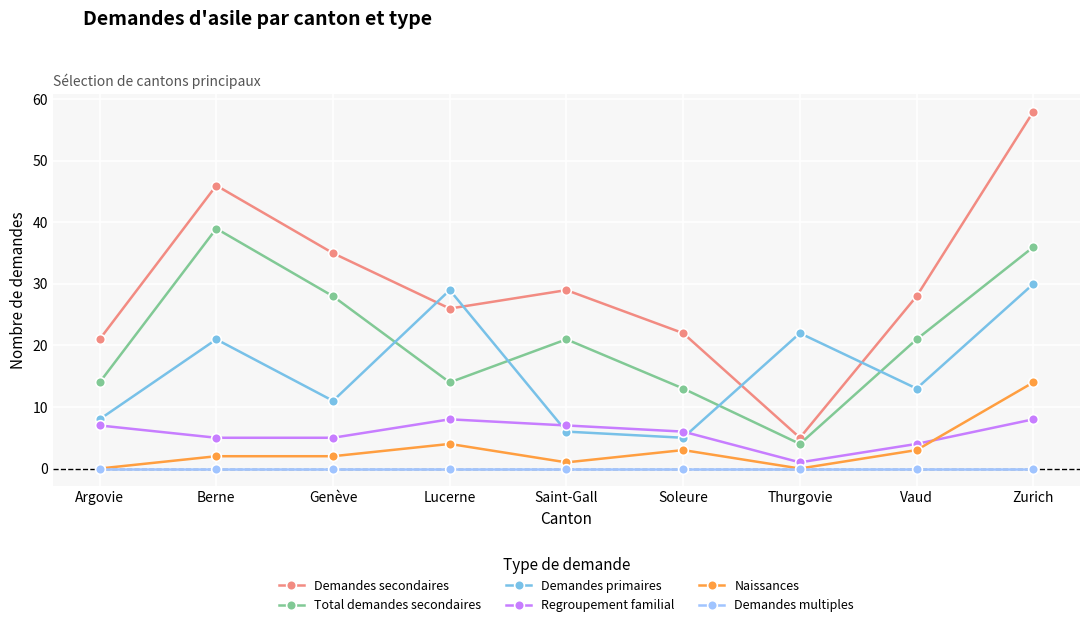

Which series changed the most between Soleure and Zurich?

Demandes secondaires